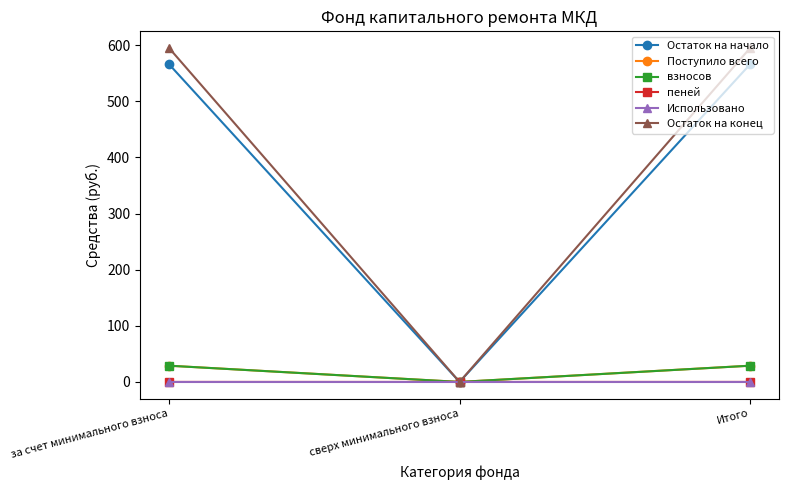

Is it true that Поступило всего equals 29.0 at за счет минимального взноса?

True